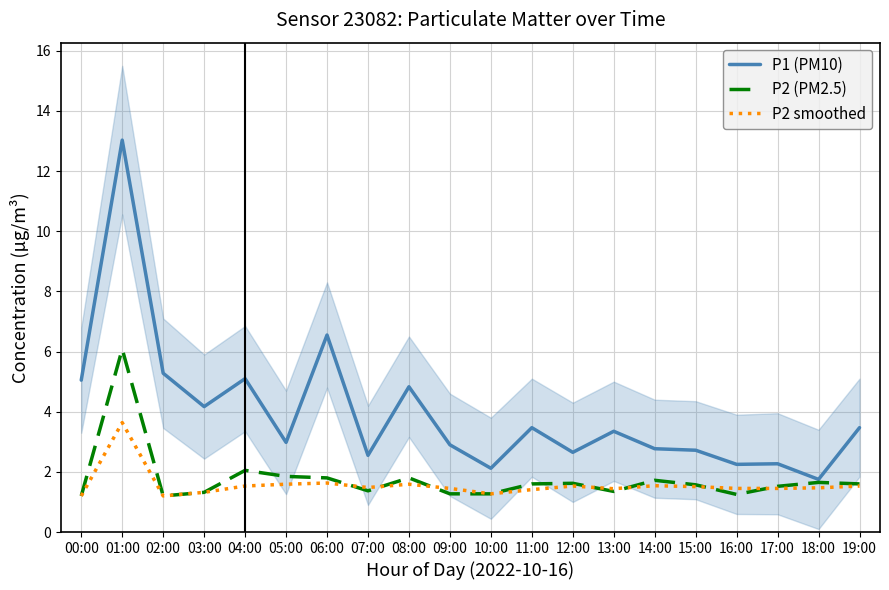

What is the value of the P2 (PM2.5) point at the 5th from the left?

2.0